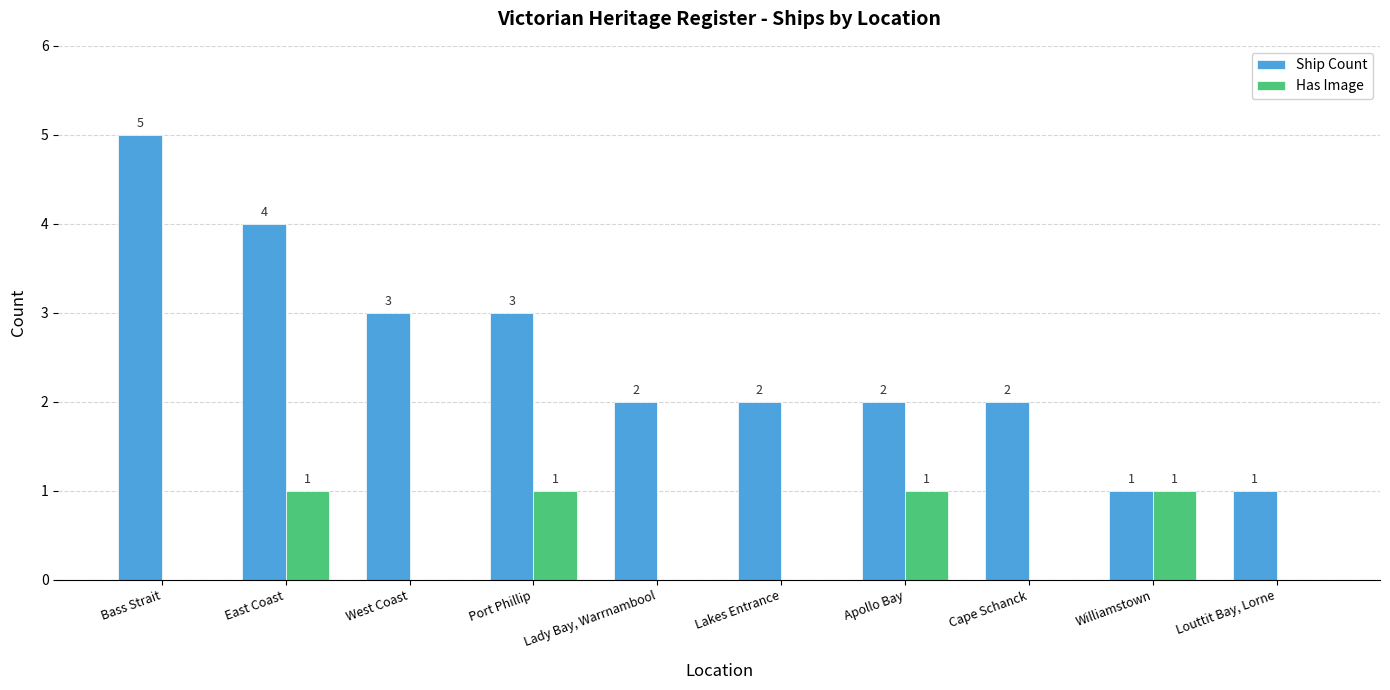

What is the total value across all series at East Coast?

5